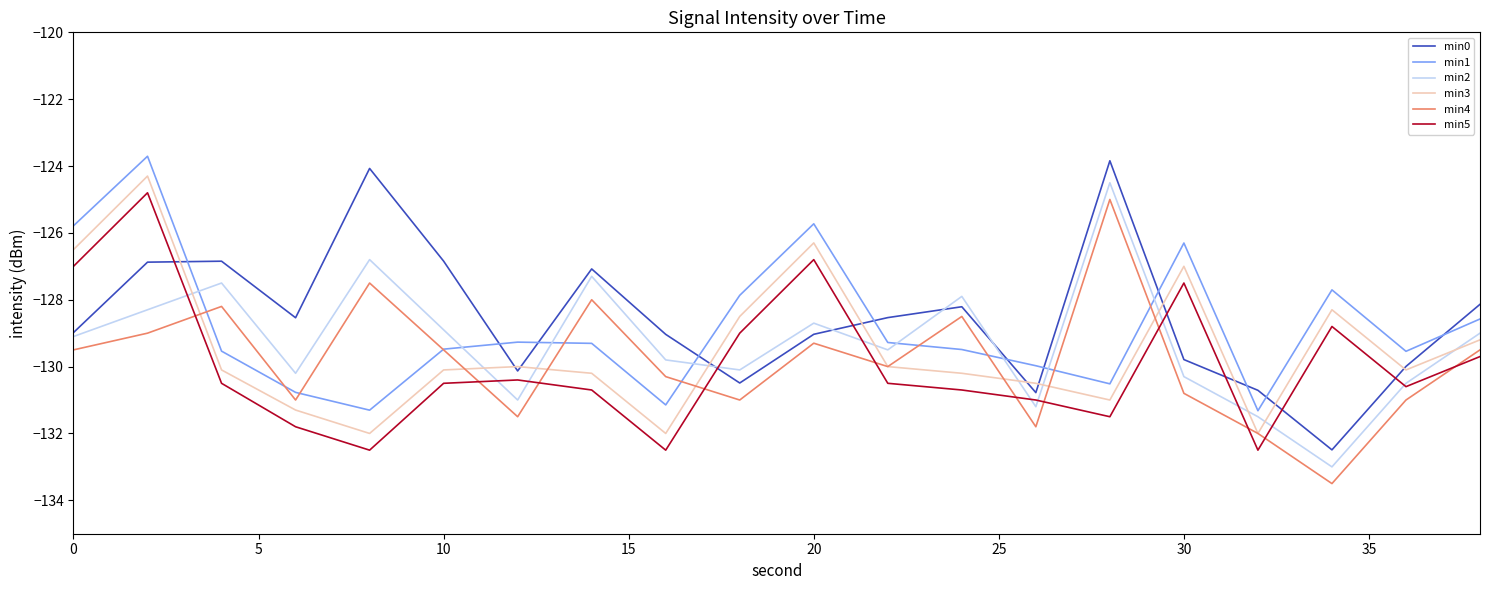

What is the maximum value for min3?

-124.3